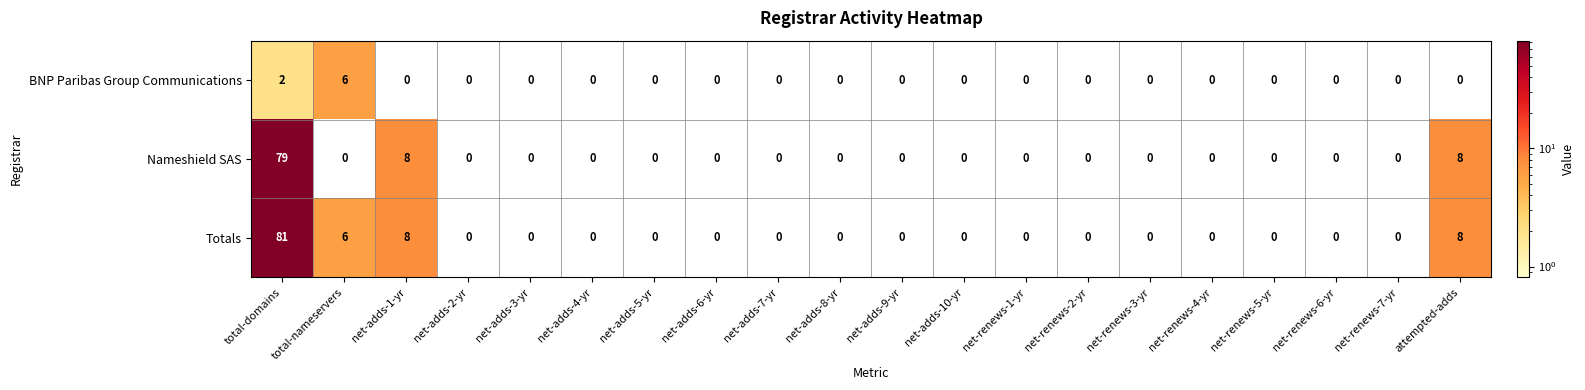

What is the sum of the Nameshield SAS values at net-adds-3-yr and net-adds-1-yr?

8